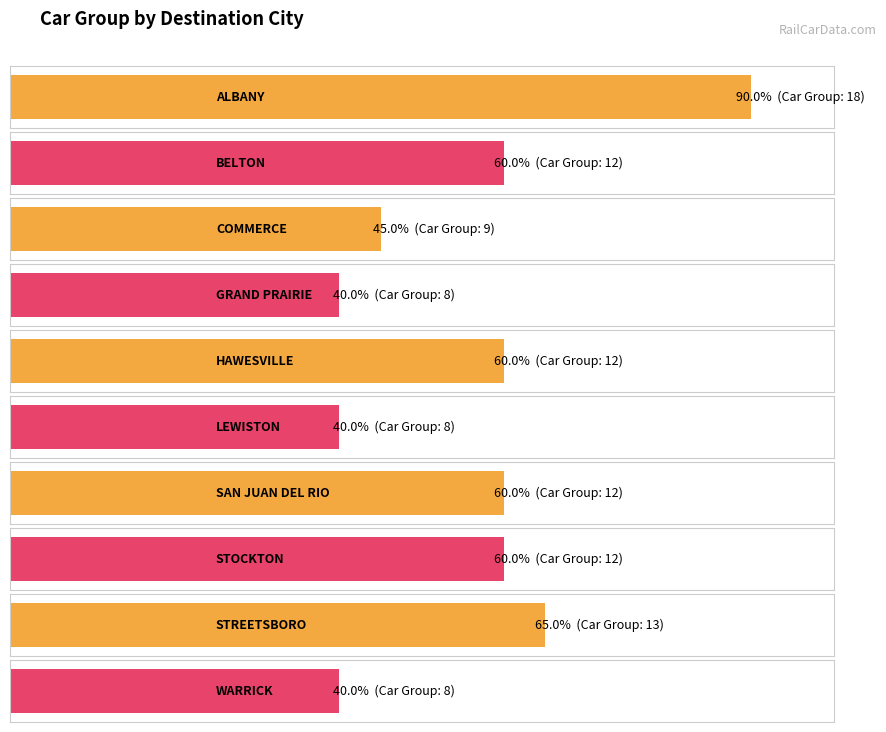

Approximately how many times larger is the value at WARRICK compared to BELTON?

0.7